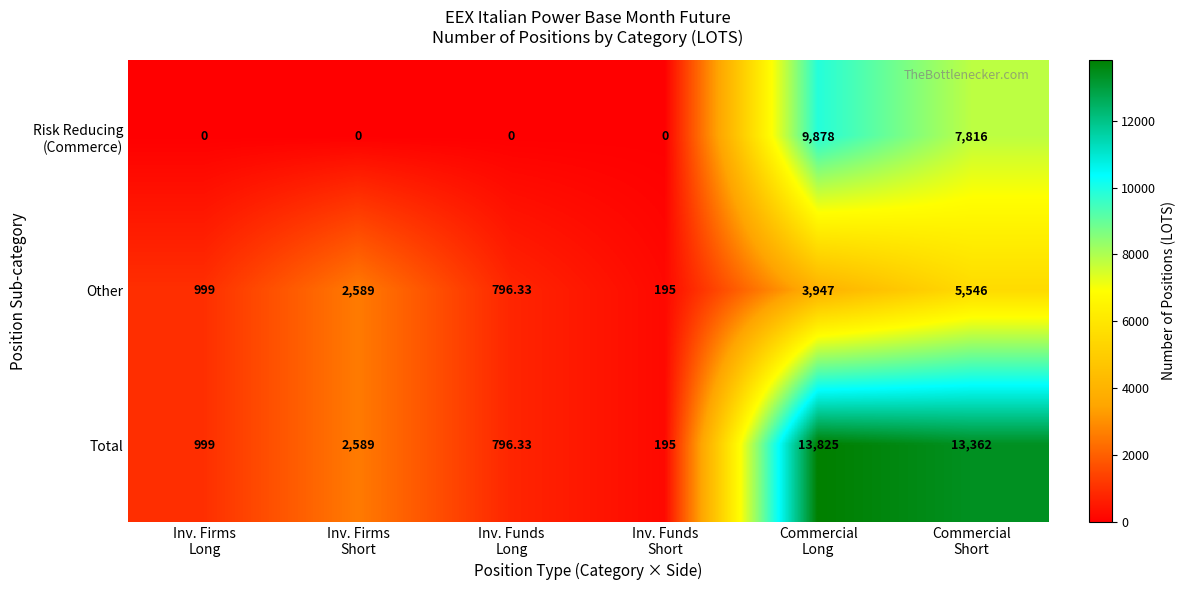

Which series has the widest spread of values?

Total